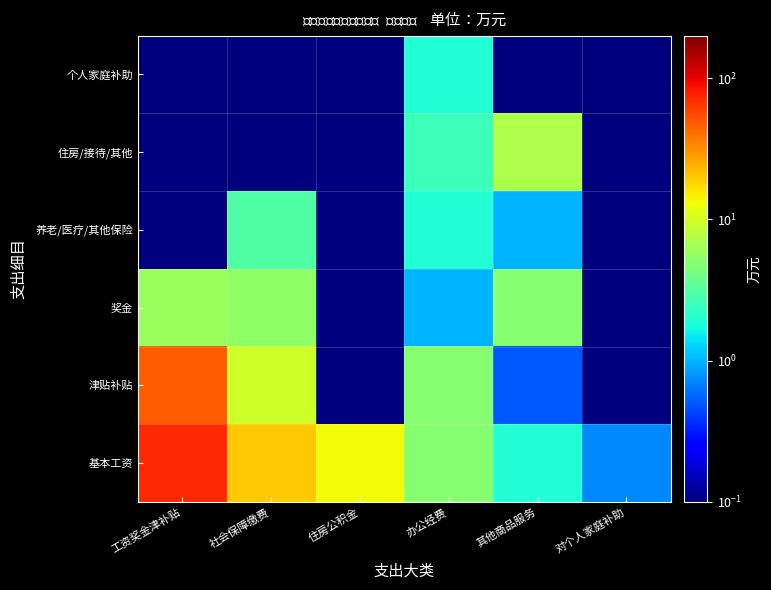

What is the total value across all series at 办公经费?

17.5